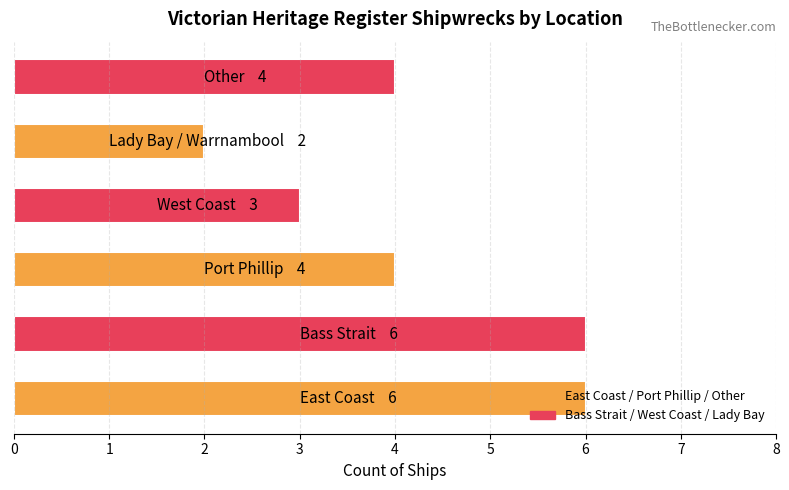

What is the maximum value shown in the chart?

6